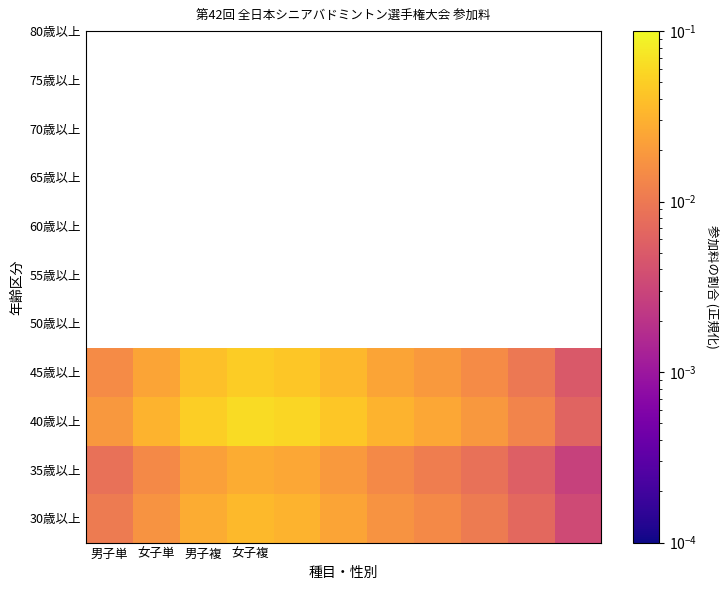

At how many categories does at least one series exceed 0?

11